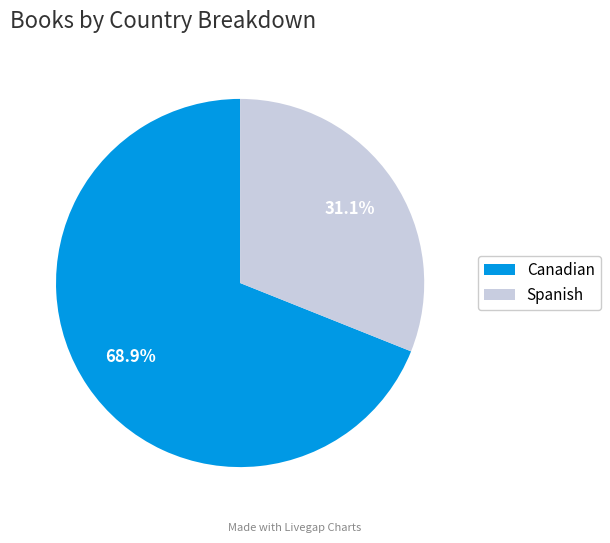

Do Spanish and Canadian together represent more than half of the pie?

Yes